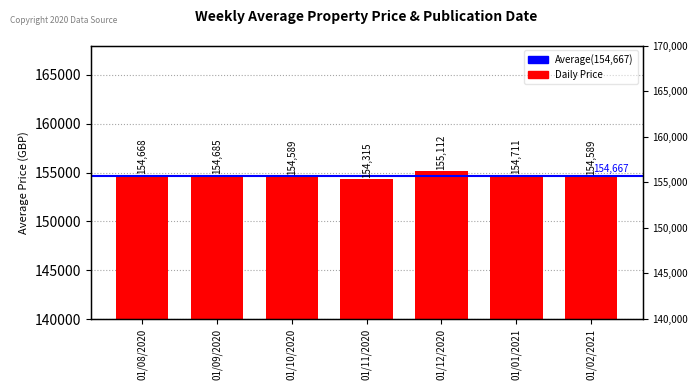

What is the label of the 4th bar from the left?

01/11/2020